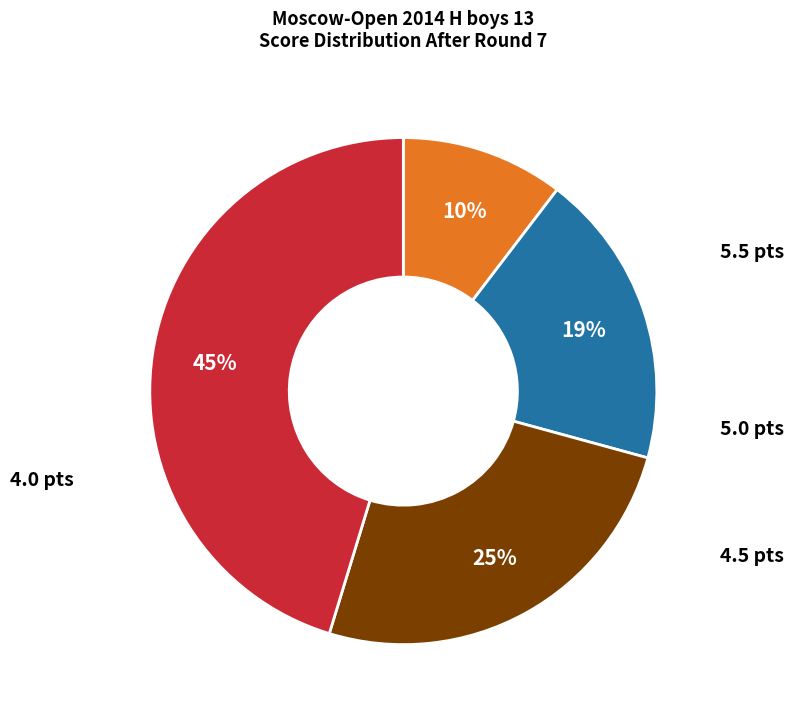

To the nearest percent, what is the average slice percentage?

25%